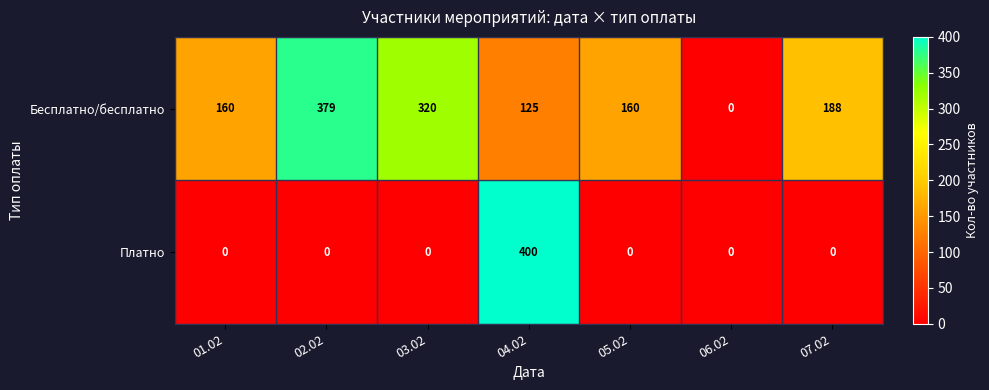

How many positive values does the Платно series have?

1